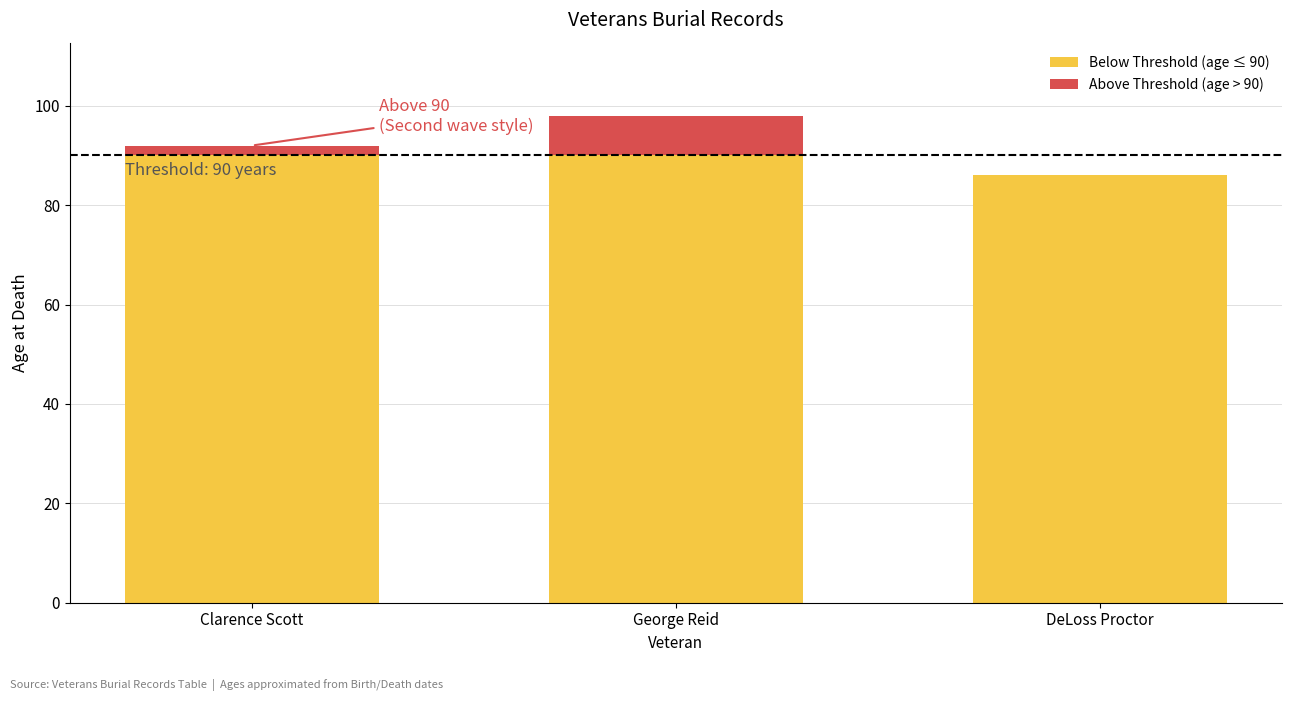

At which category is the sum across all series the highest?

George Reid